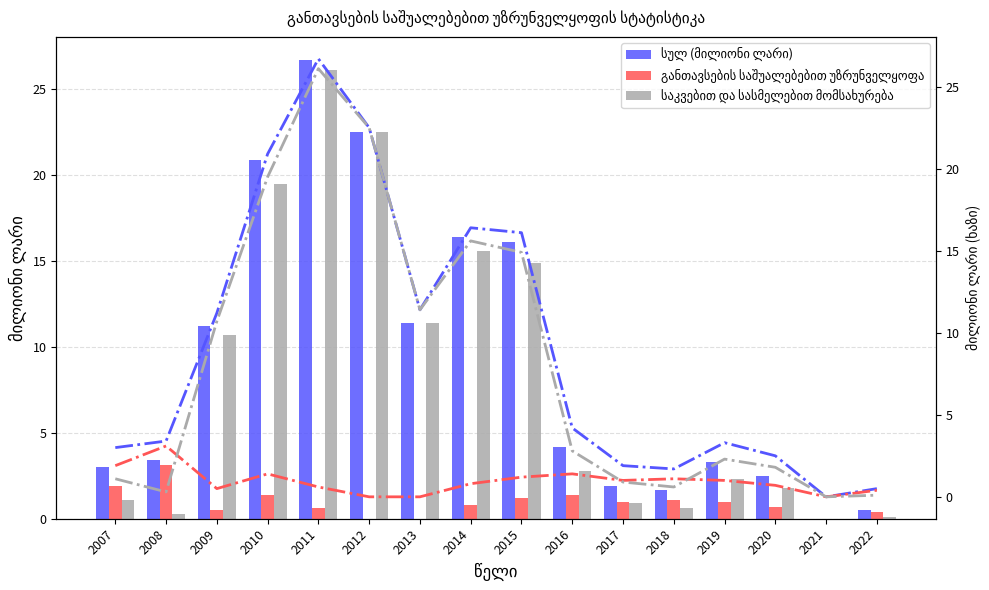

How many bars are there in each group?

3